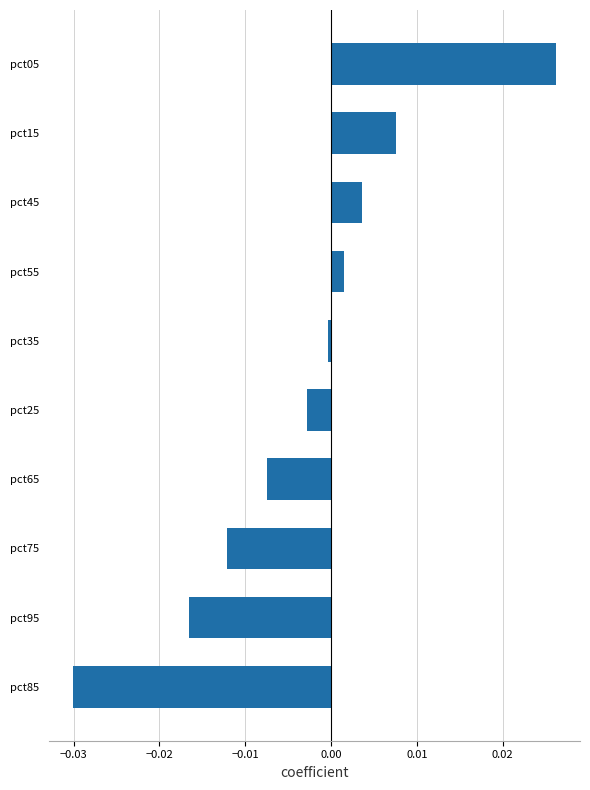

How many negative values are there?

6